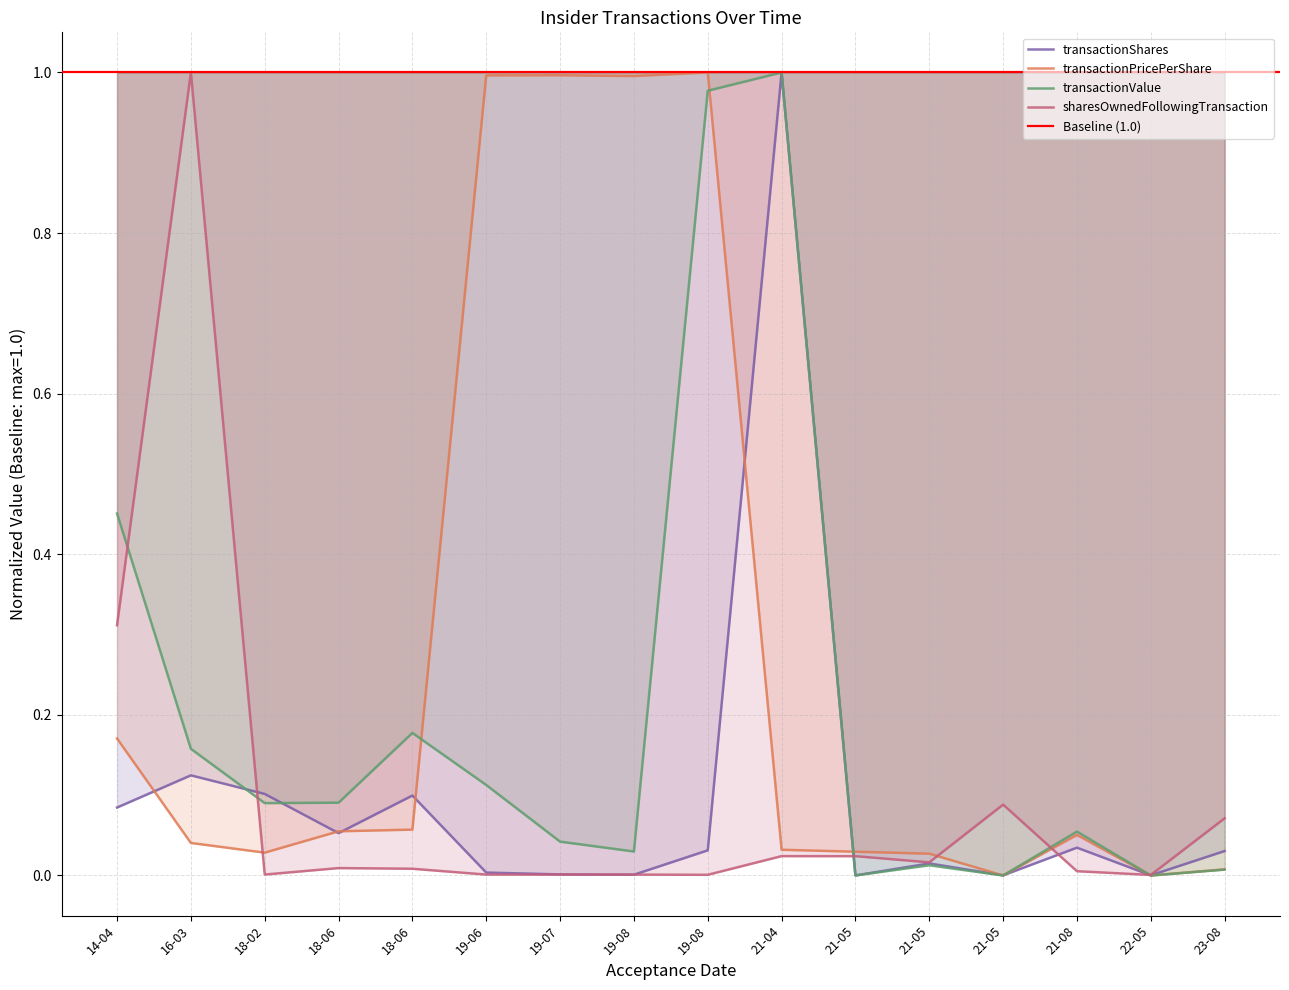

What is the label of the 1st point from the right?

23-08